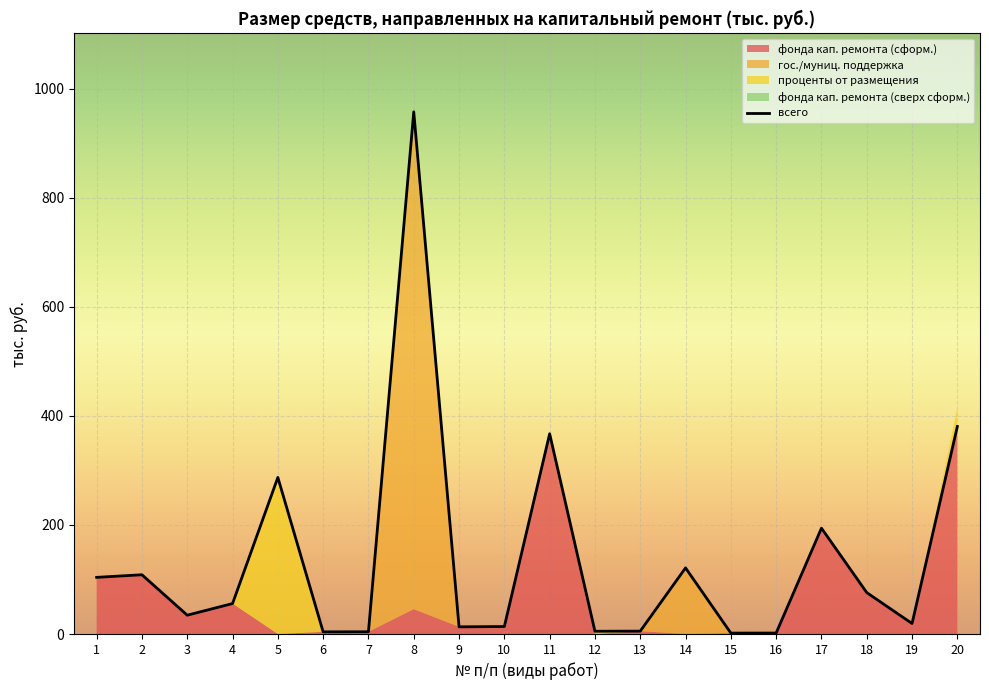

What is the difference between the values at 11 and 6?

363.4